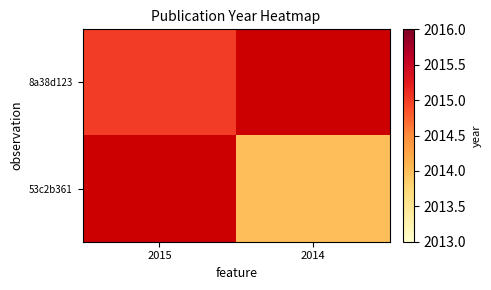

What is the maximum value shown in the chart?

2015.0